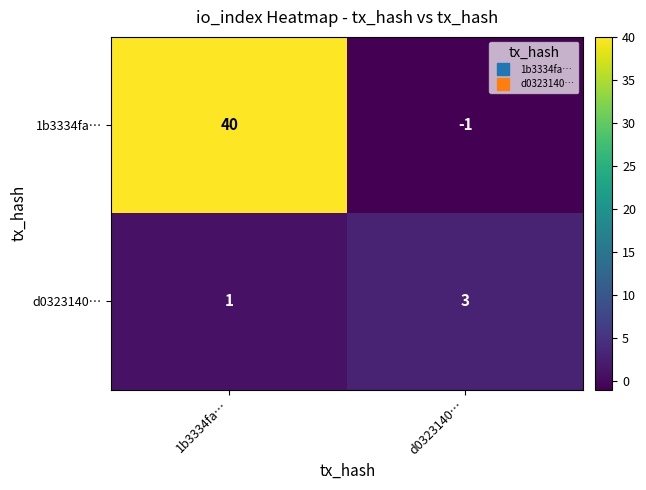

Rank the series at d0323140… from lowest to highest value.

1b3334fa…, d0323140…